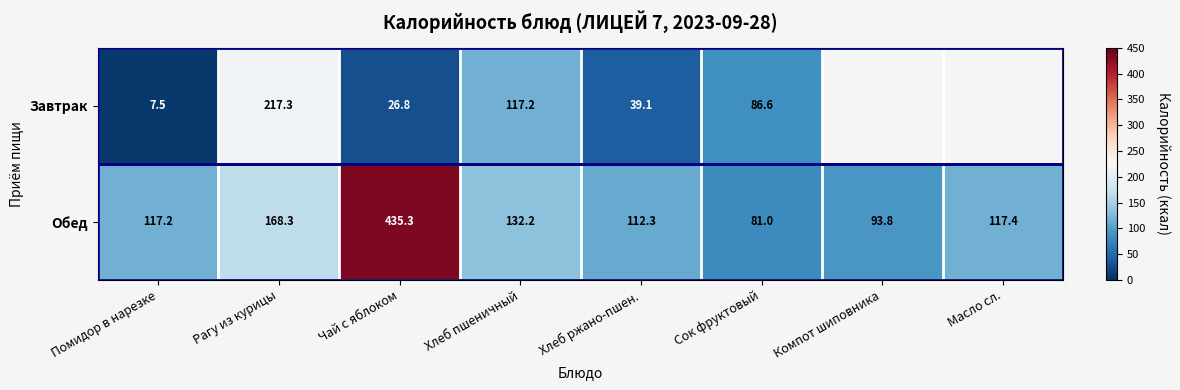

At Хлеб пшеничный, list the series in order from largest to smallest.

Обед, Завтрак